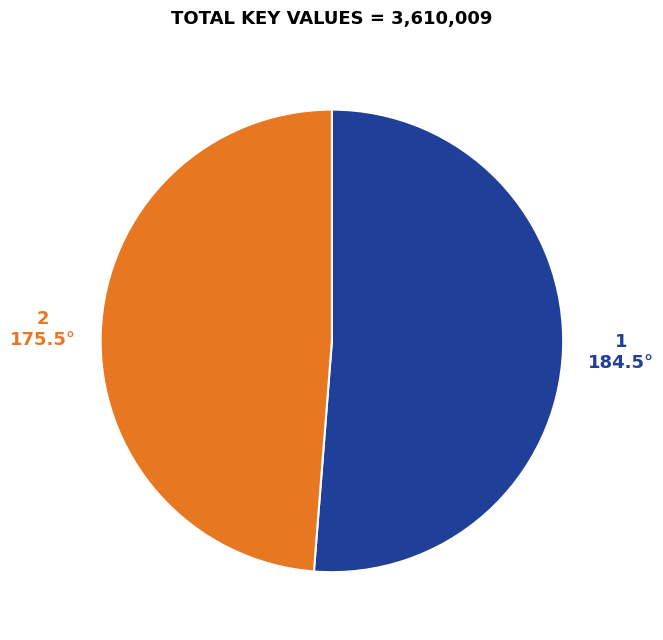

Does 1 account for over 50% of the chart?

Yes